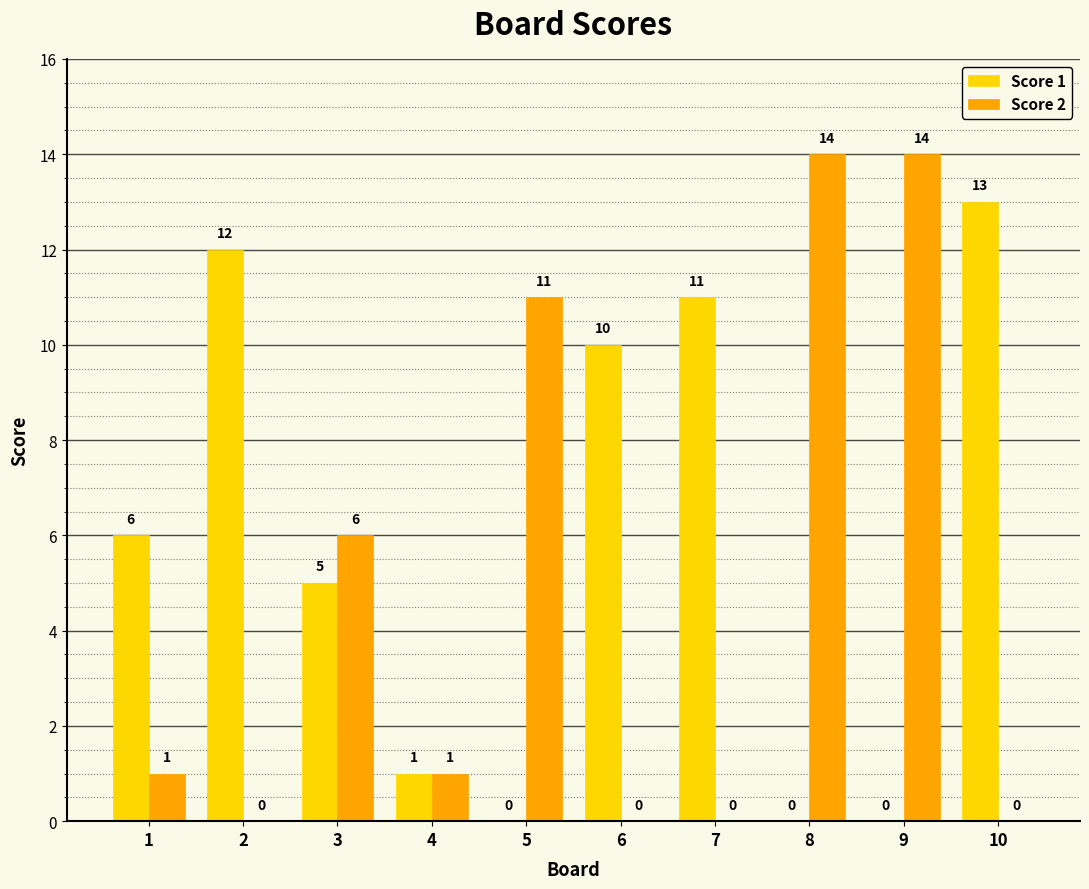

Reading left to right, what are all the values shown in this chart?

Score 1: 6	12	5	1	0	10	11	0	0	13
Score 2: 1	0	6	1	11	0	0	14	14	0